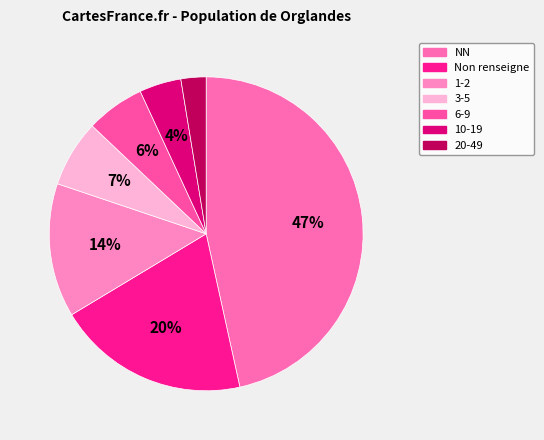

Is there a majority slice in this chart?

No